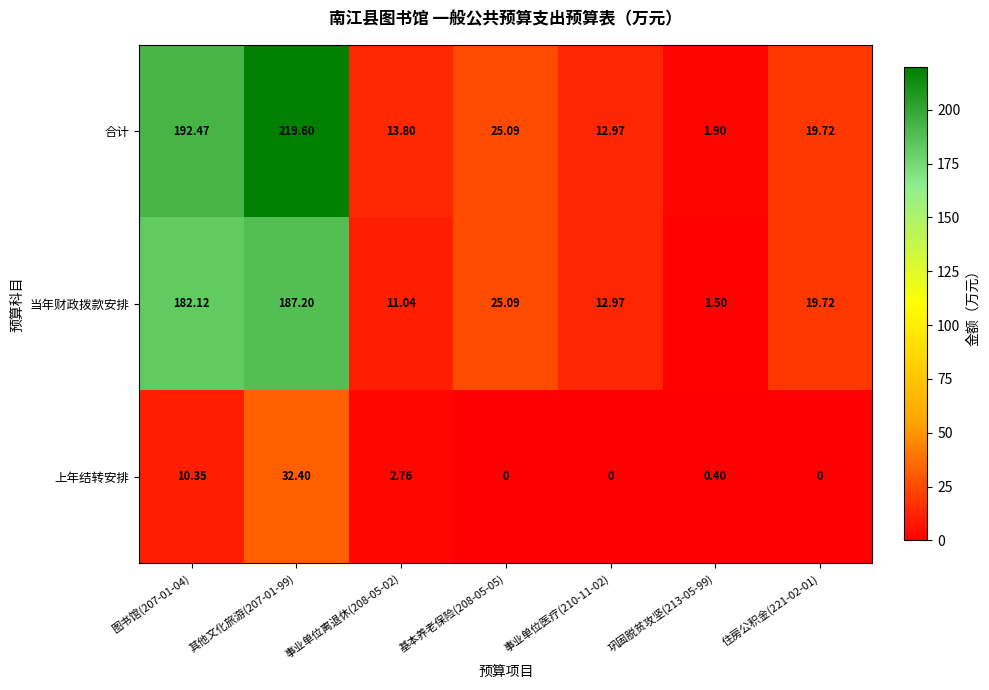

What is the total value across all series at 事业单位医疗(210-11-02)?

25.9